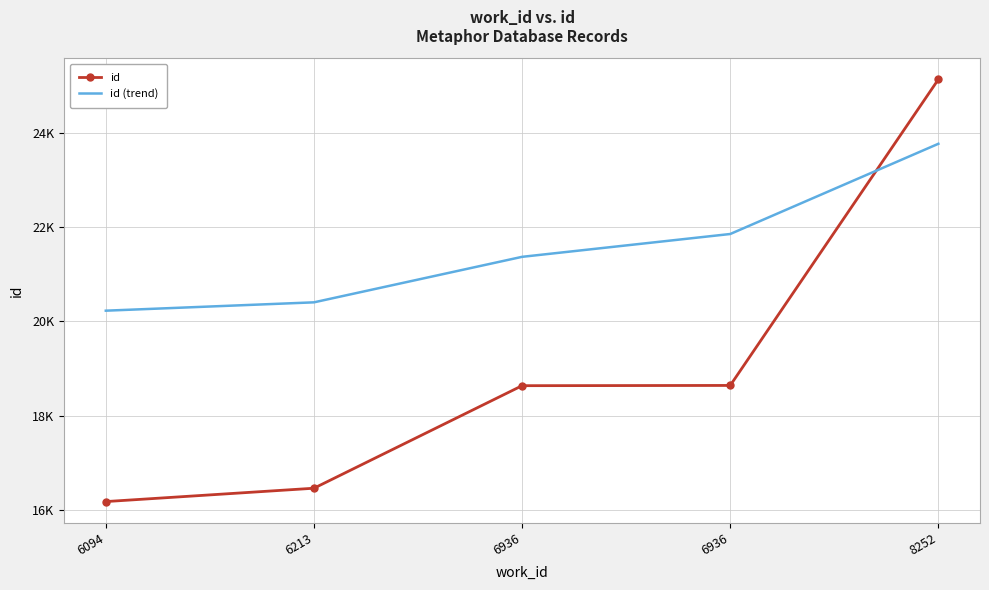

What are all the series names shown in the legend?

id, id (trend)